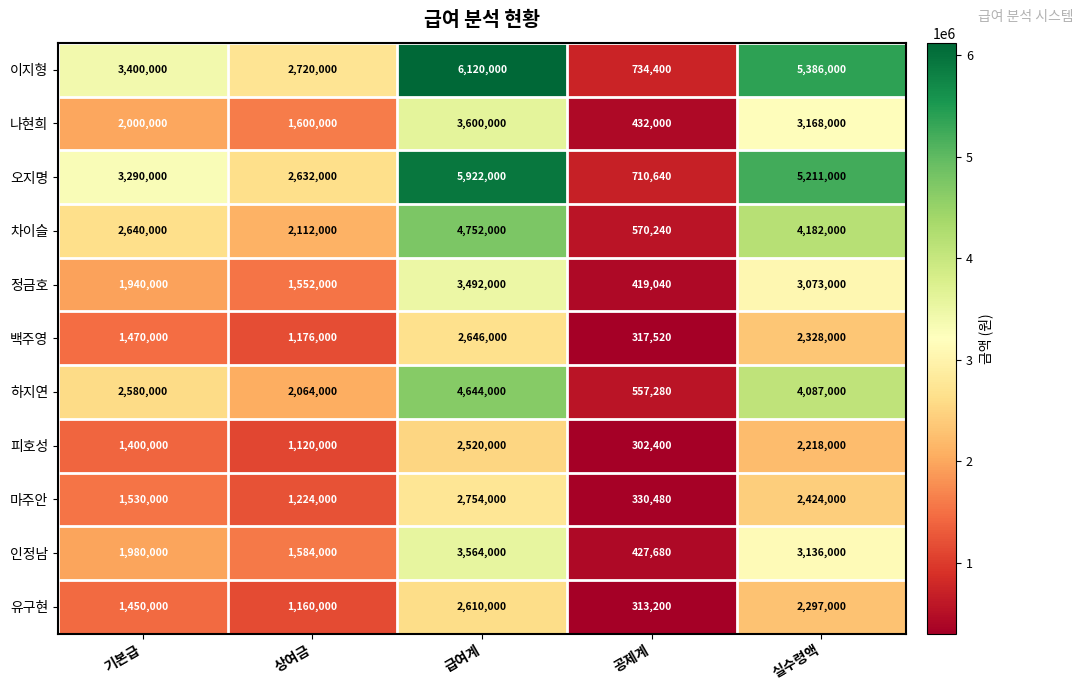

At 급여계, list the series in order from smallest to largest.

피호성, 유구현, 백주영, 마주안, 정금호, 인정남, 나현희, 하지연, 차이슬, 오지명, 이지형